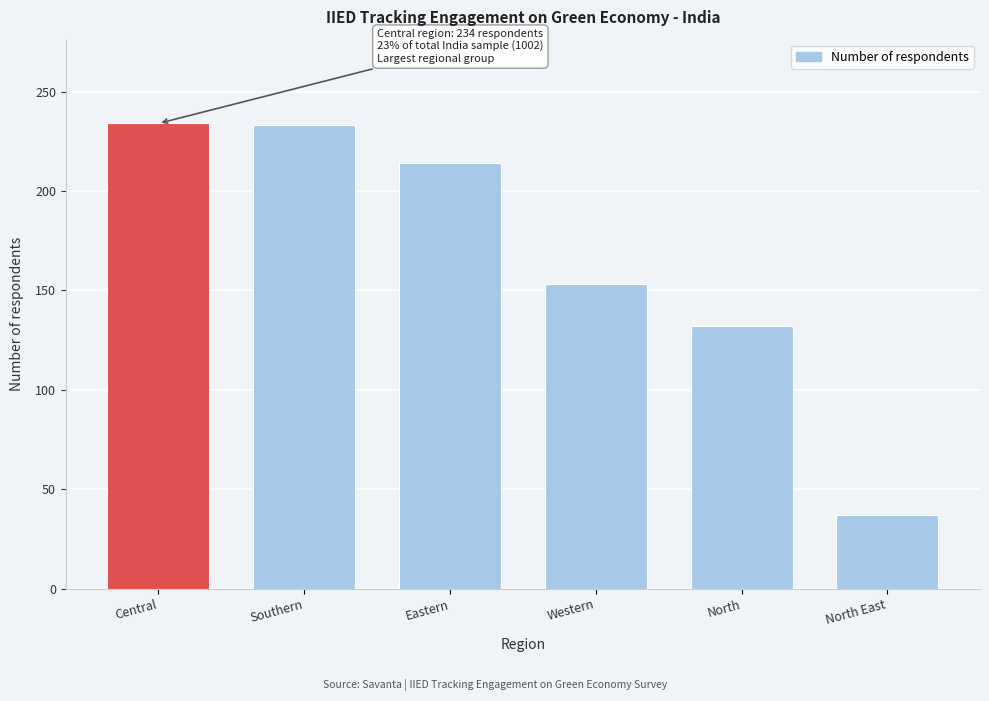

The chart shows a value of 132 at North. True or false?

True